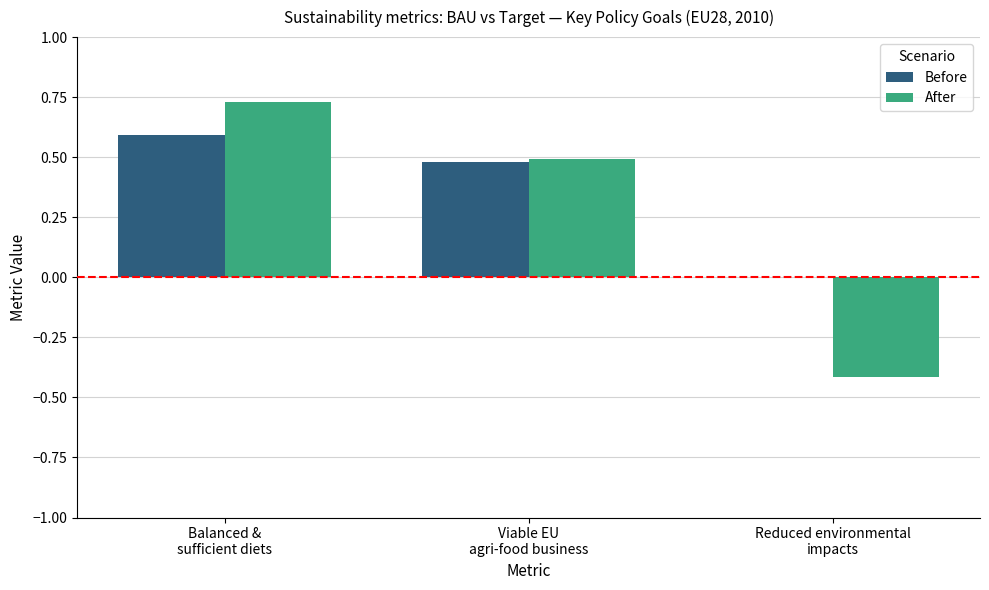

Which series has the largest total across all categories?

Before